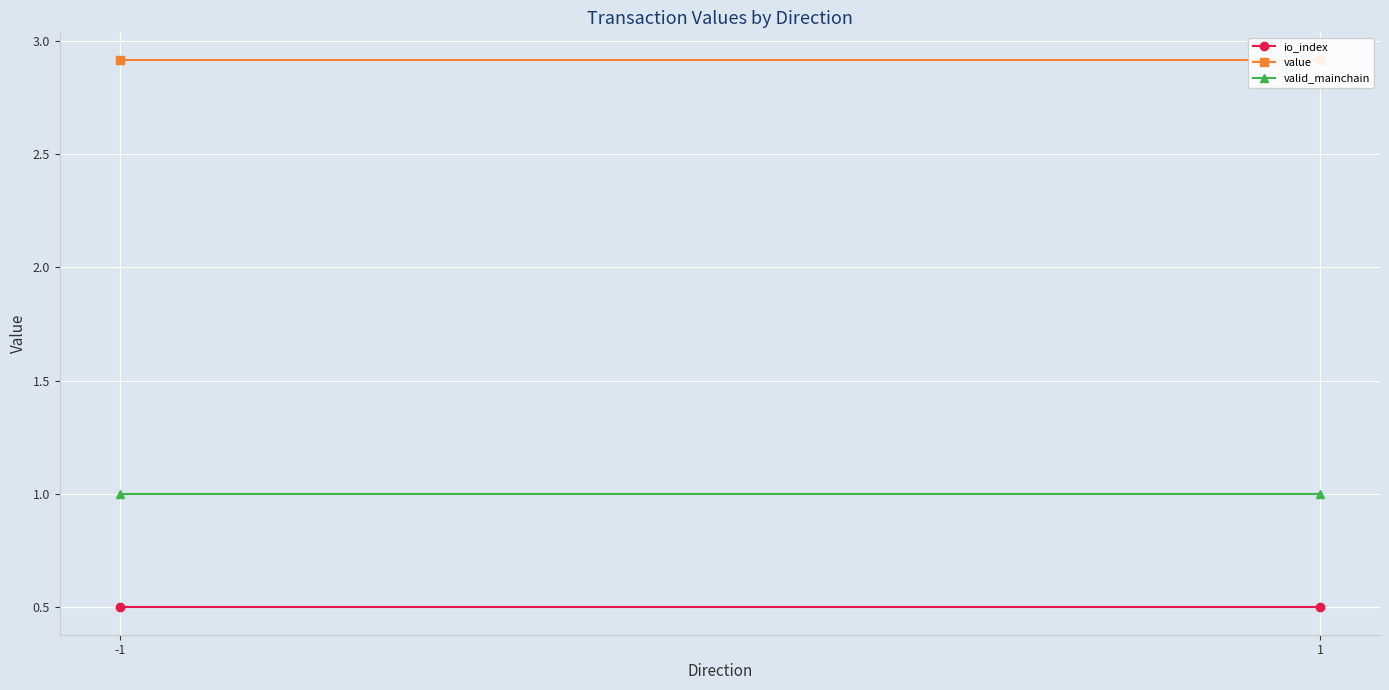

Reading left to right, what are all the values shown in this chart?

io_index: 0.5	0.5
value: 2.9	2.9
valid_mainchain: 1.0	1.0